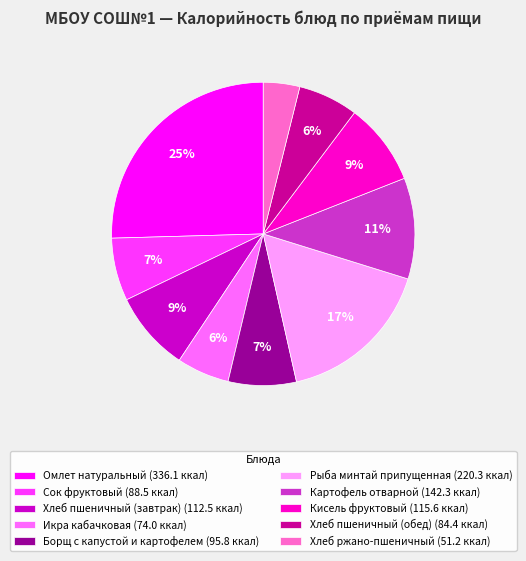

The Сок фруктовый slice represents 7% of the pie. True or false?

True